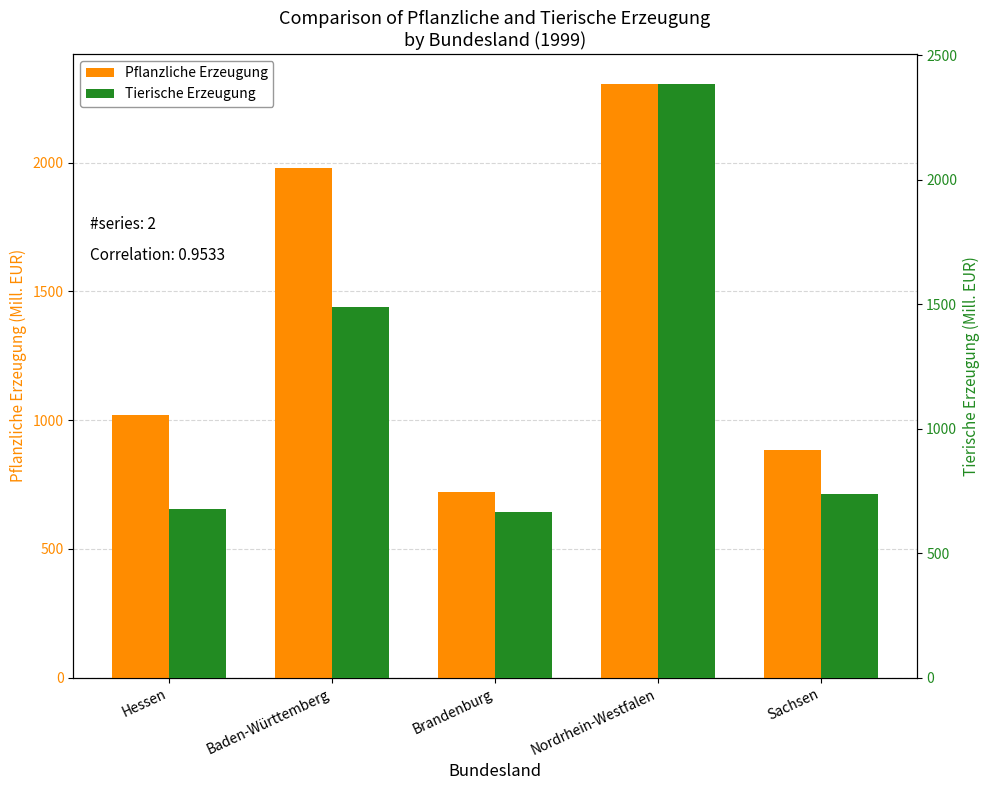

What is the label of the 3rd bar from the left?

Brandenburg